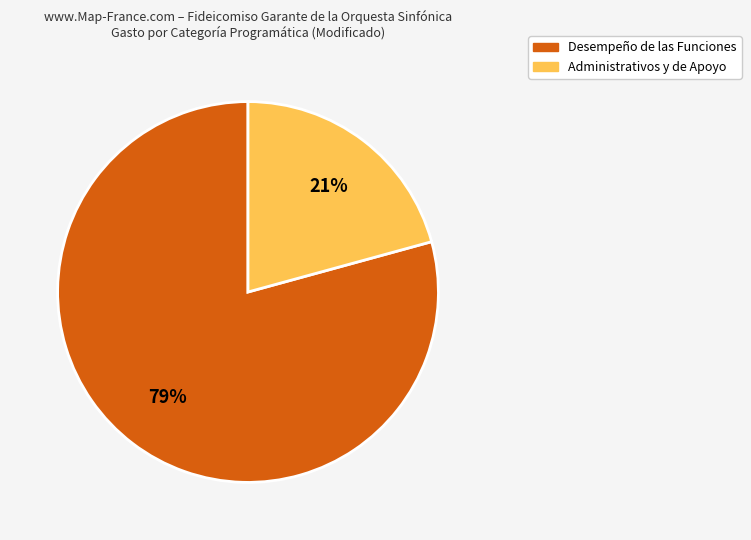

To the nearest percent, what is the average slice percentage?

50%